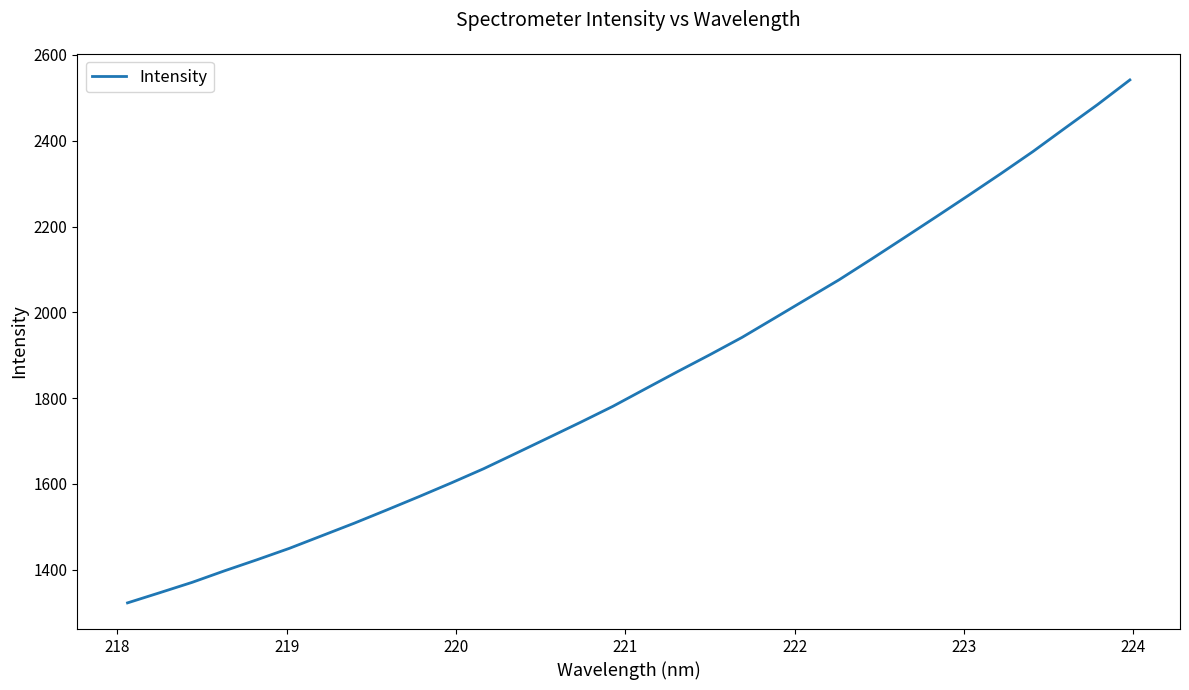

Does the chart have visible grid lines?

No